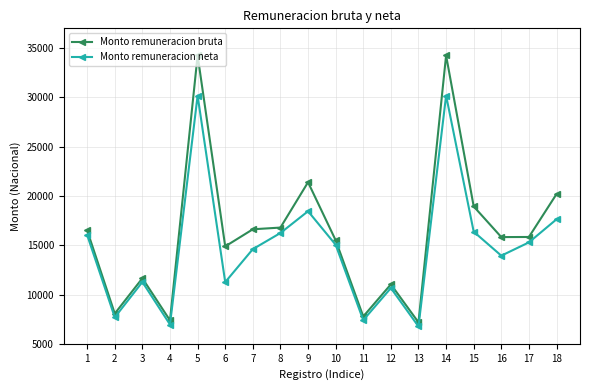

What are all the series names shown in the legend?

Monto remuneracion bruta, Monto remuneracion neta